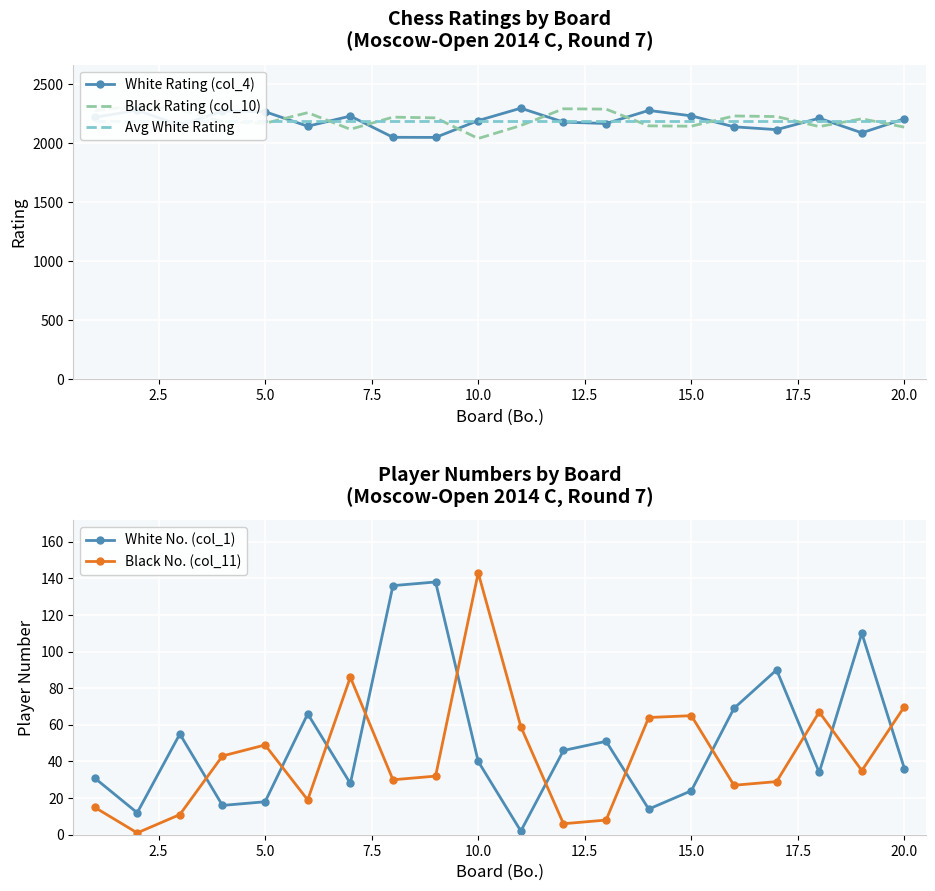

True or false: Black Rating (col_10) has more than 2 interior local peaks.

True